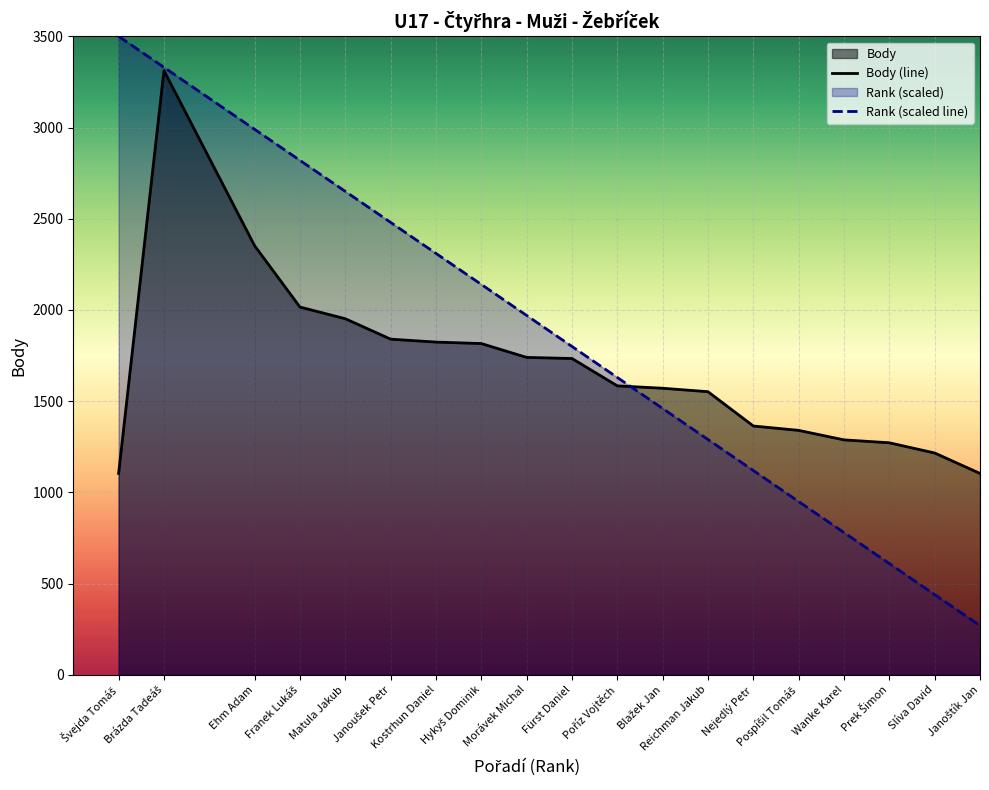

Which series has the largest range (max minus min)?

Rank (scaled line)